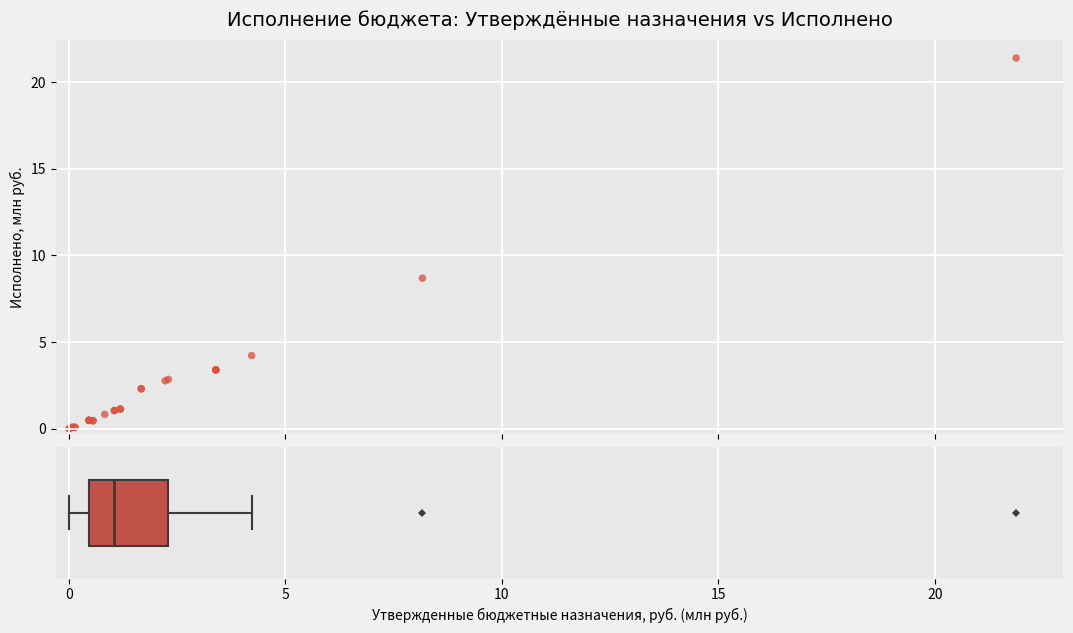

What Y value in the scatter plot is closest to 10?

8.7